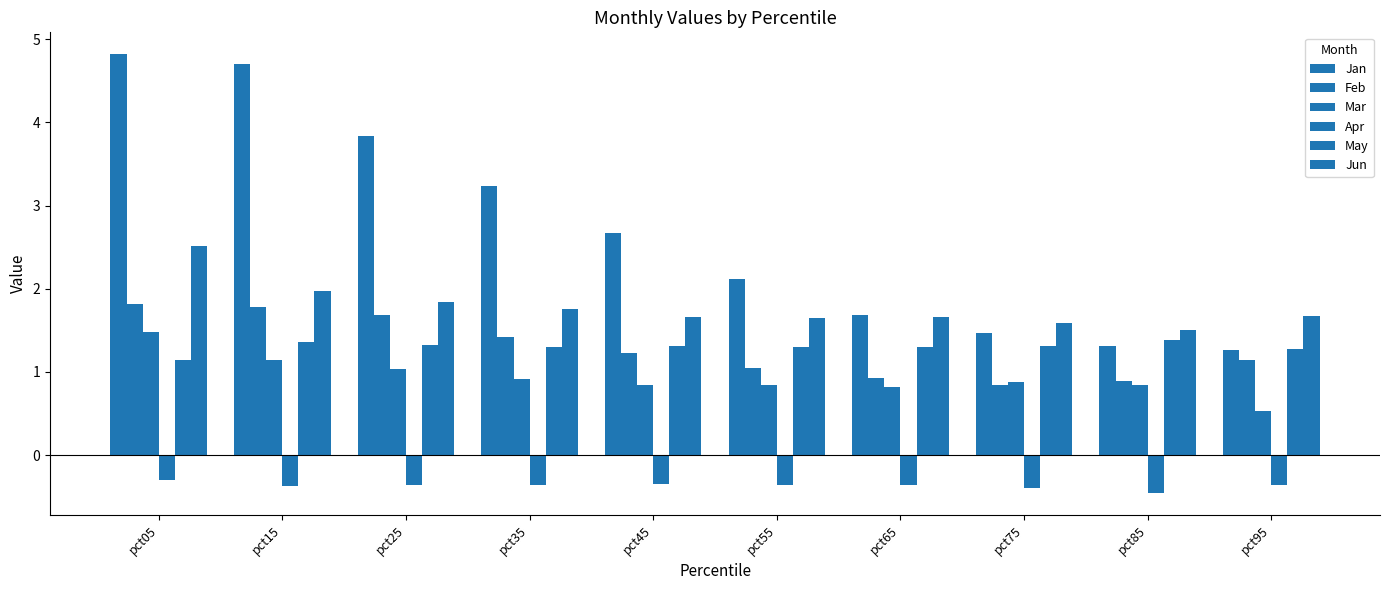

How many groups of bars are there?

10